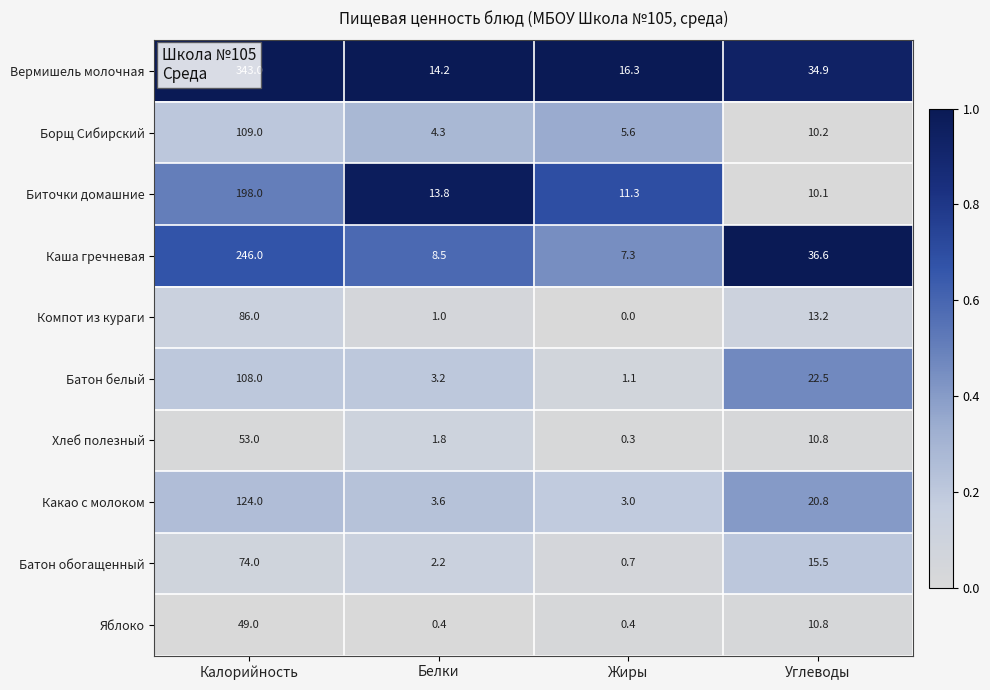

How many distinct data groups are displayed?

10